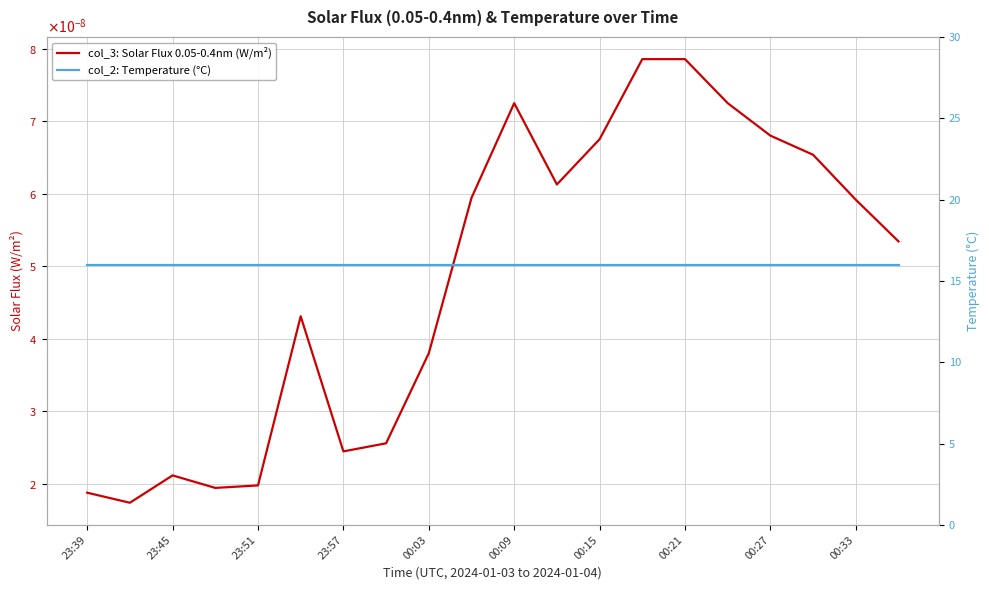

What are all the series names shown in the legend?

col_3: Solar Flux 0.05-0.4nm (W/m²), col_2: Temperature (°C)